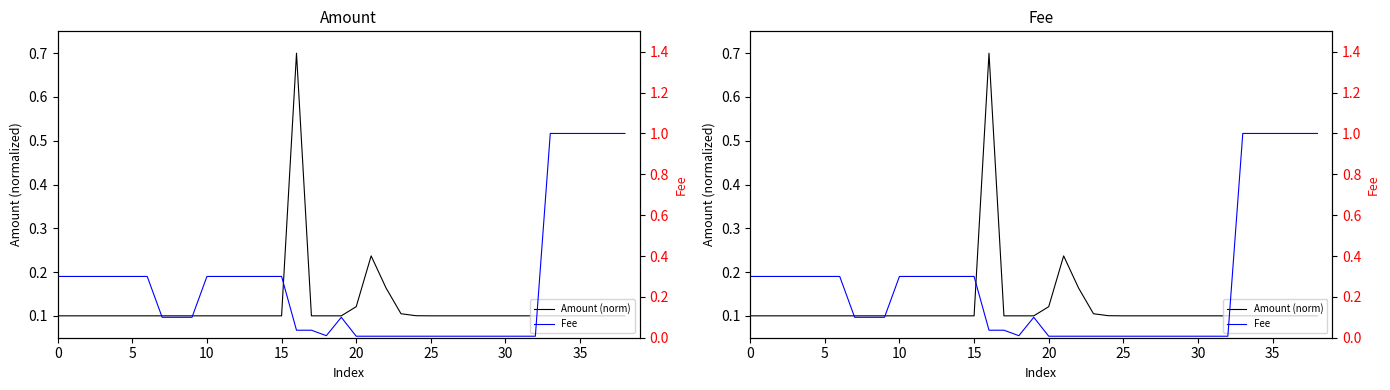

The Amount (norm) series shows 0.2 at 26. True or false?

False